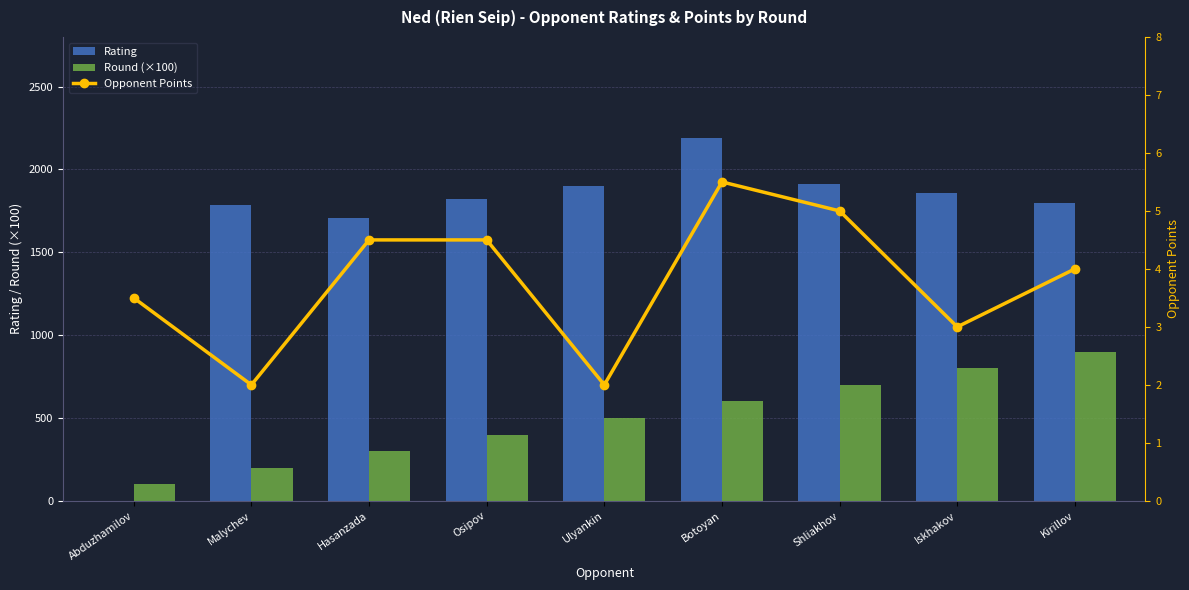

What is the sum of the Round (×100) values at Osipov and Botoyan?

1000